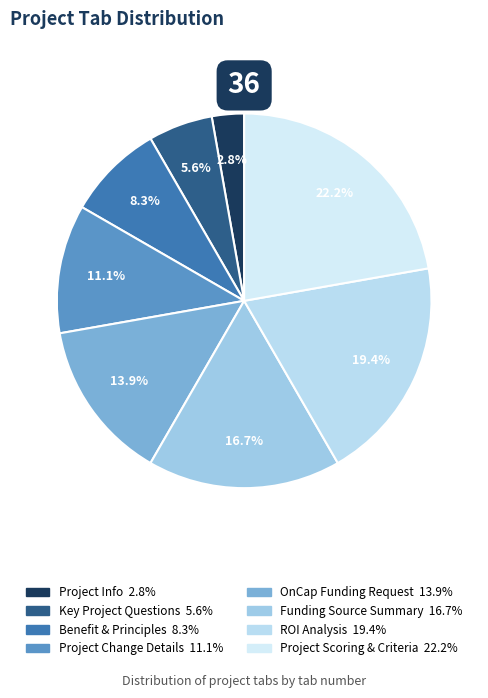

What is the smallest slice in the pie chart?

Project Info